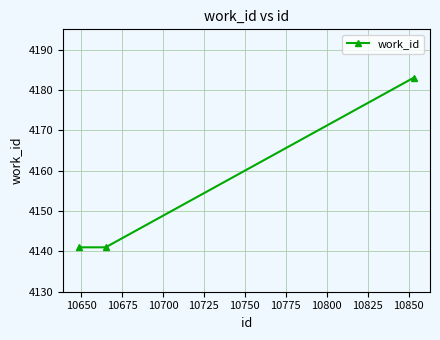

What is the value of the 3rd point from the left?

4183